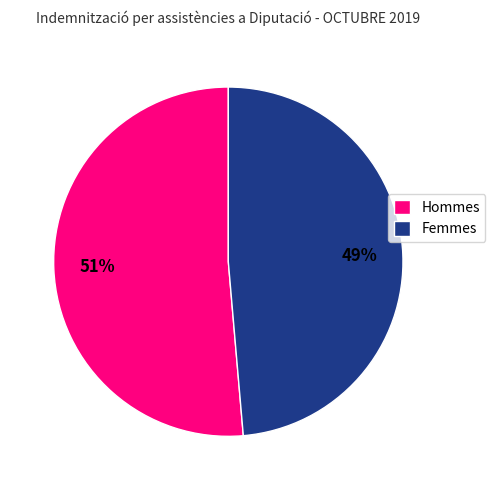

To the nearest percent, what is the average slice percentage?

50%